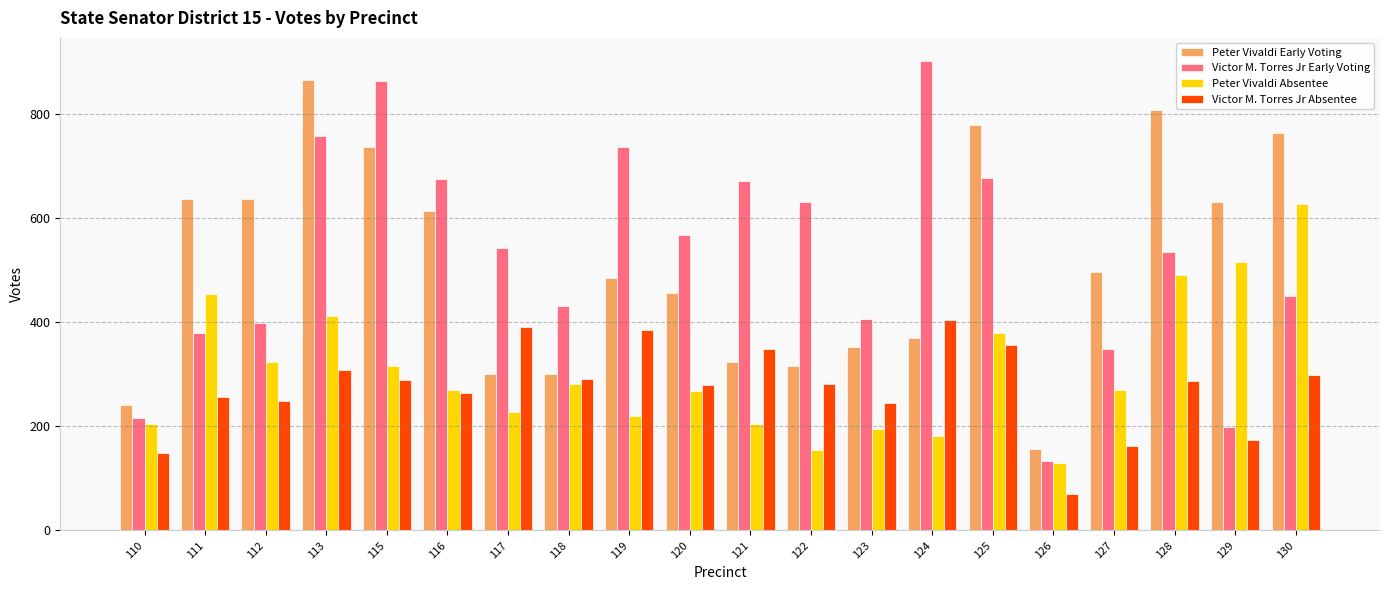

What is the minimum value for Victor M. Torres Jr Absentee?

71